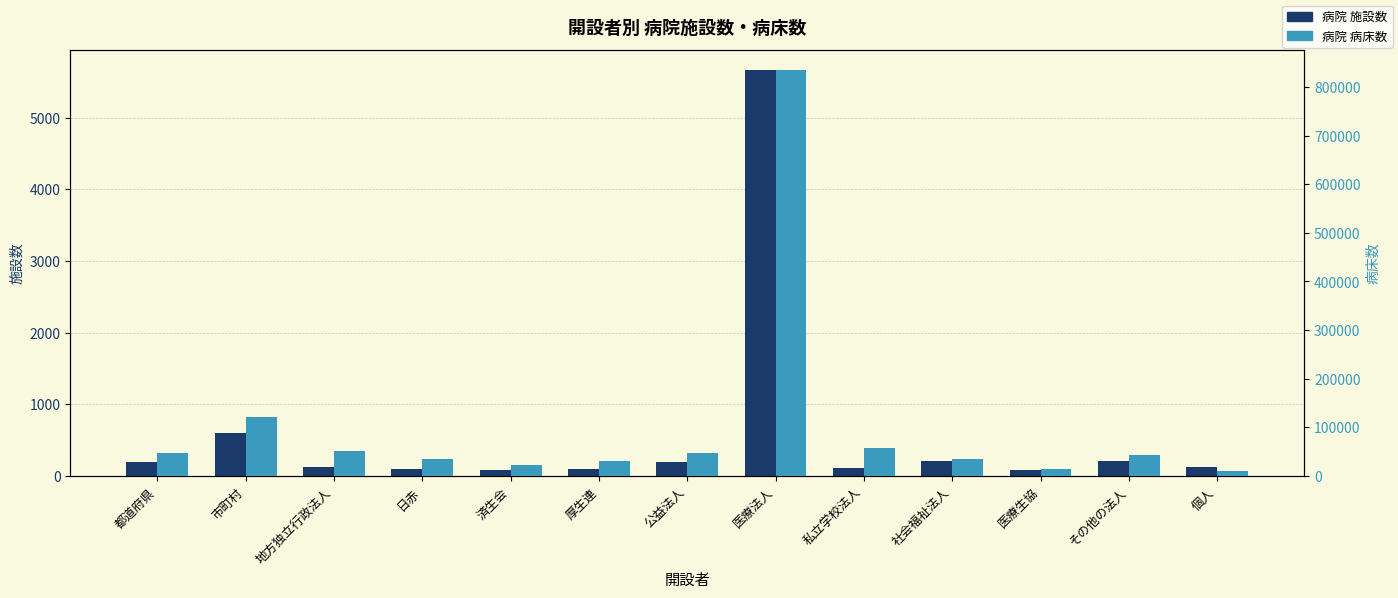

Rank the categories by 病院 病床数 value from highest to lowest.

医療法人, 市町村, 私立学校法人, 地方独立行政法人, 公益法人, 都道府県, その他の法人, 日赤, 社会福祉法人, 厚生連, 済生会, 医療生協, 個人